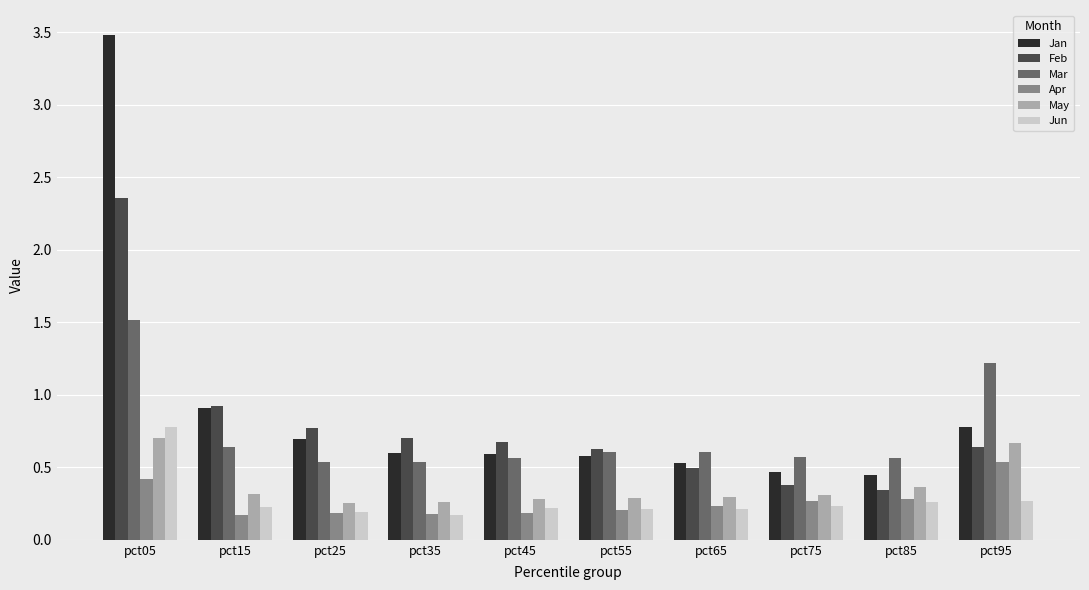

How many data points does each series have?

10